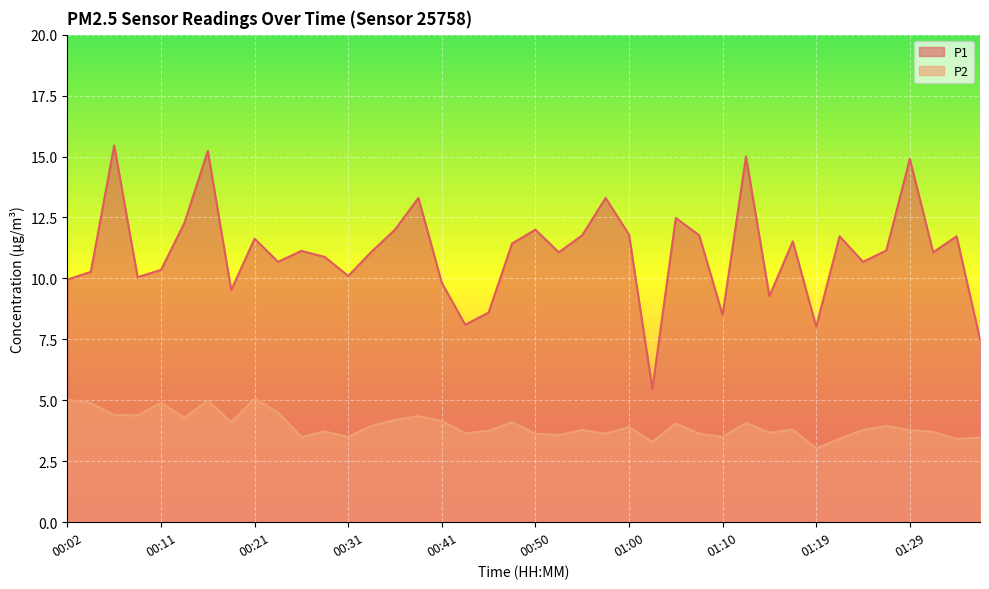

Is the value of P1 at 00:48 greater than the value of P2 at 00:50?

Yes